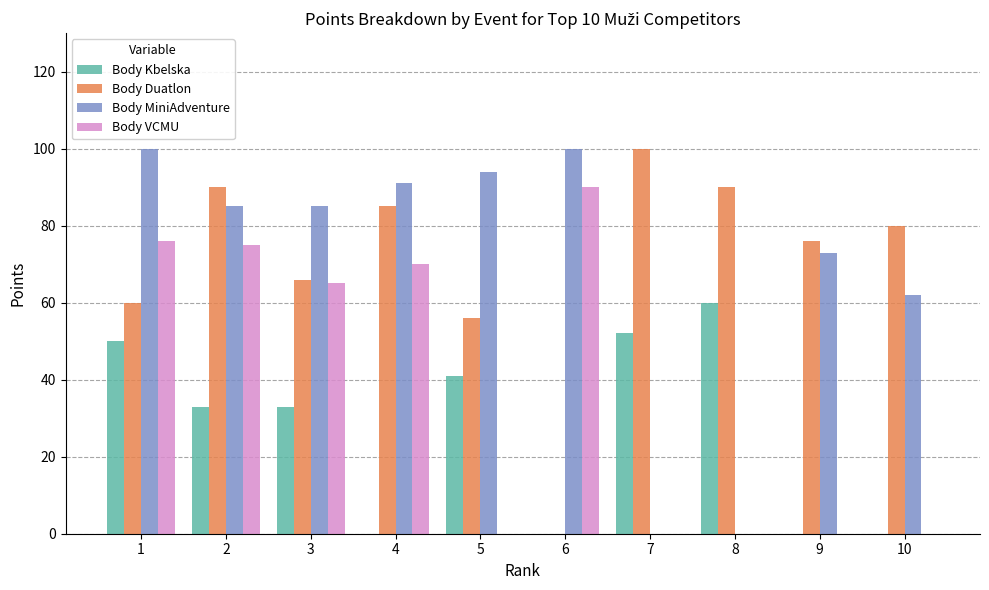

What is the average value of the Body VCMU series?

38